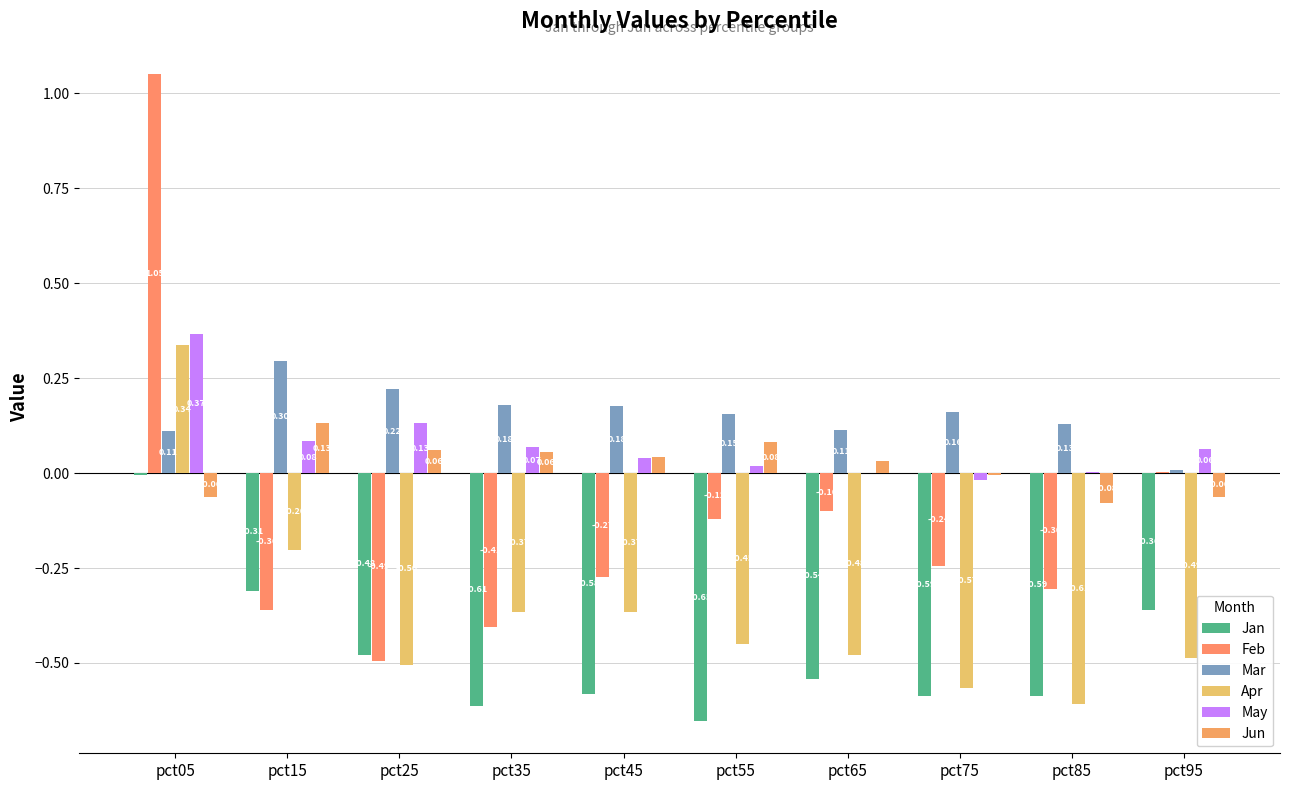

True or false: Jan has a value of -0.5 at pct65.

True